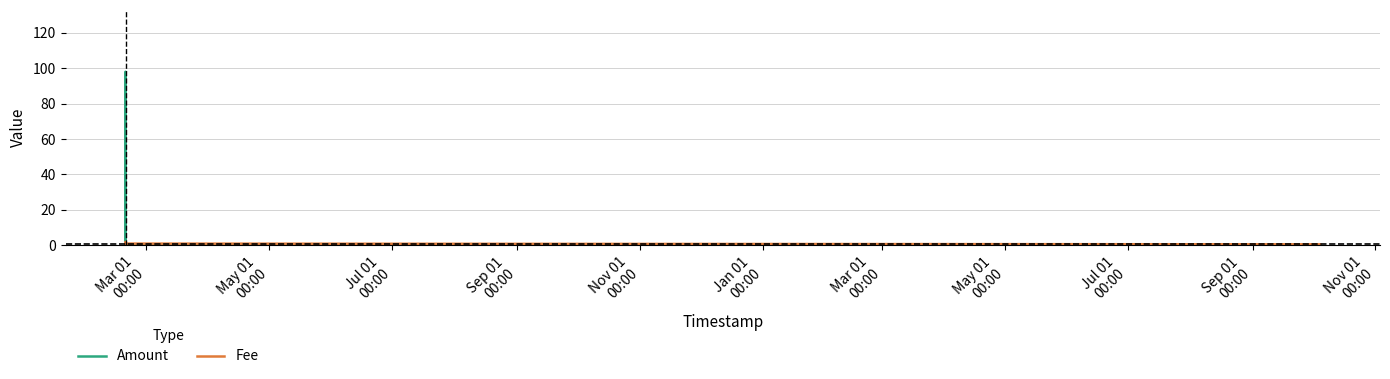

What is the highest value of the Amount series?

98.0